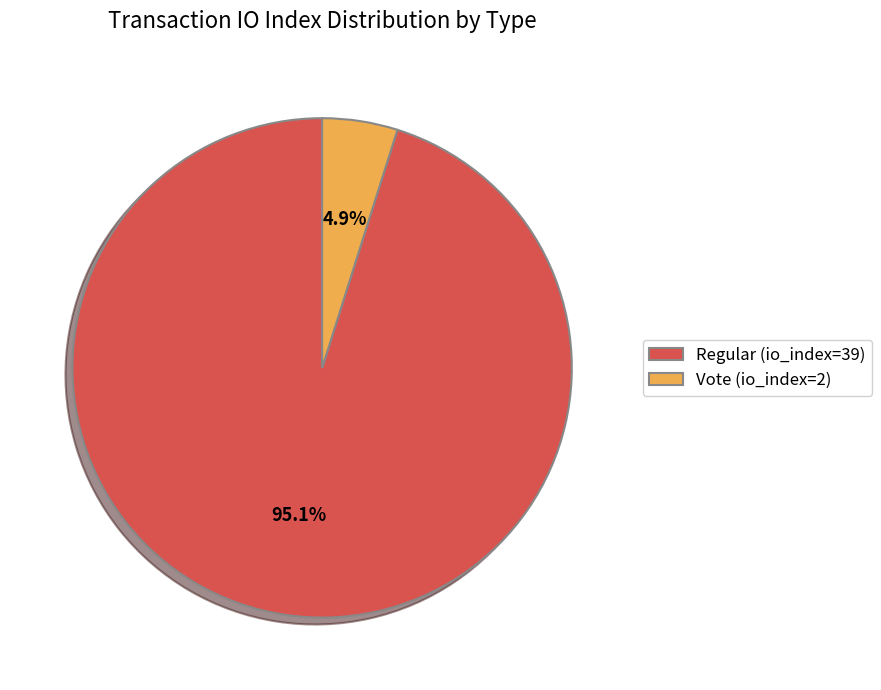

To the nearest percent, what is the difference between the largest and smallest slice percentages?

90%